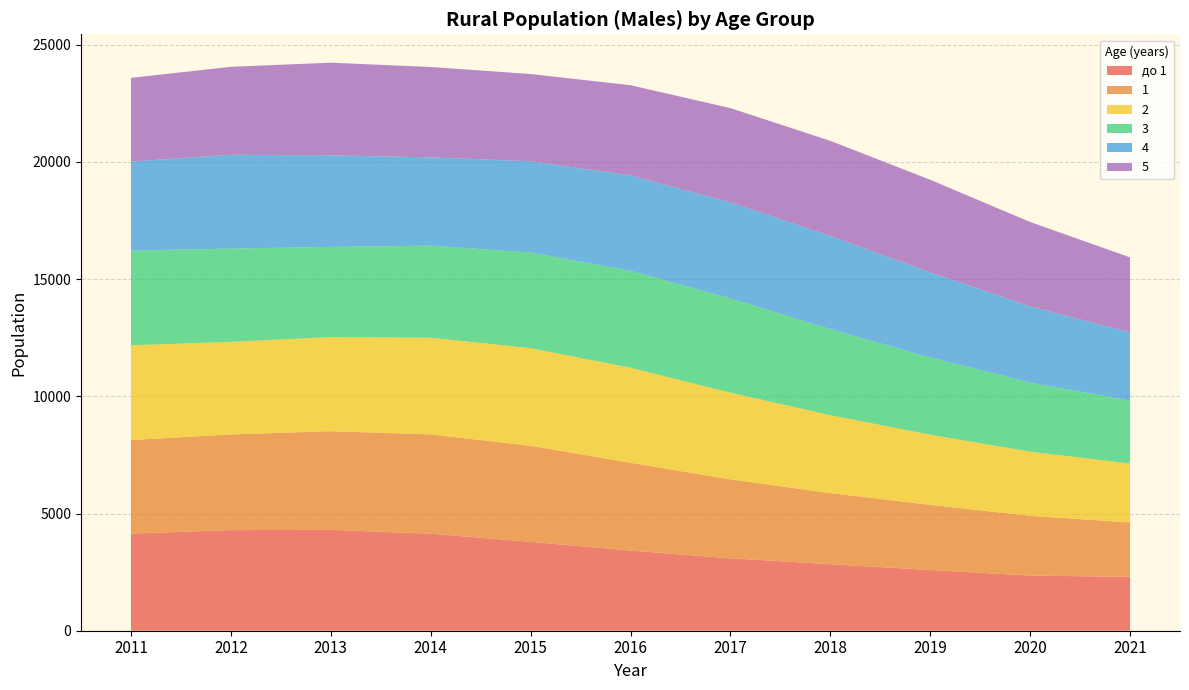

Reading left to right, list all the values displayed in this chart.

до 1: 4143	4292	4302	4140	3792	3418	3090	2838	2591	2352	2298
1: 3994	4084	4212	4236	4100	3750	3368	3034	2780	2552	2322
2: 4040	3948	4016	4125	4164	4052	3699	3324	2992	2736	2512
3: 4040	3981	3846	3928	4080	4136	4020	3670	3293	2945	2686
4: 3802	4002	3908	3768	3895	4070	4100	3980	3635	3253	2910
5: 3570	3754	3952	3856	3722	3850	4022	4056	3950	3602	3202